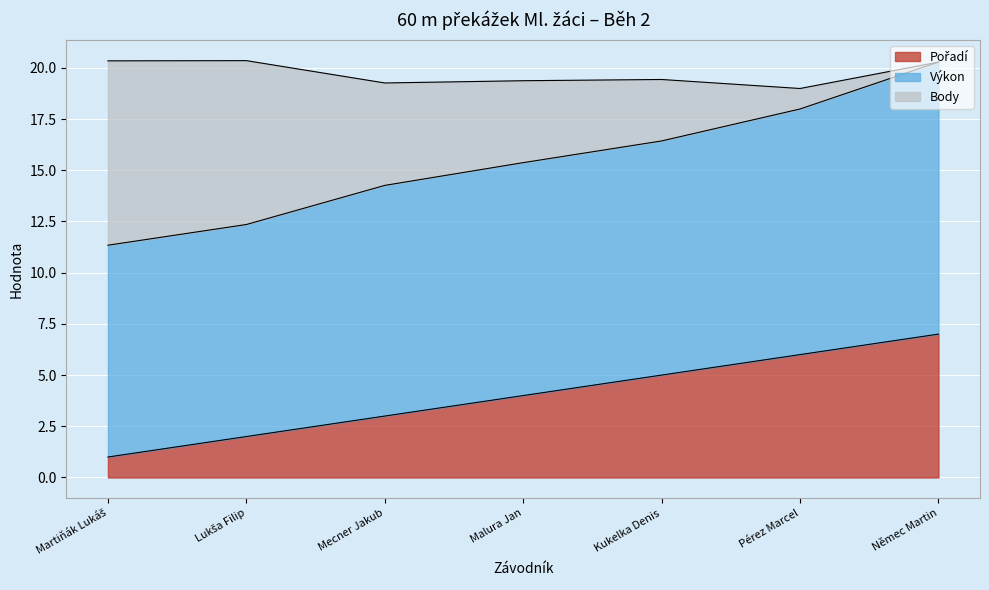

Which has a higher value, Martiňák Lukáš or Lukša Filip?

Lukša Filip